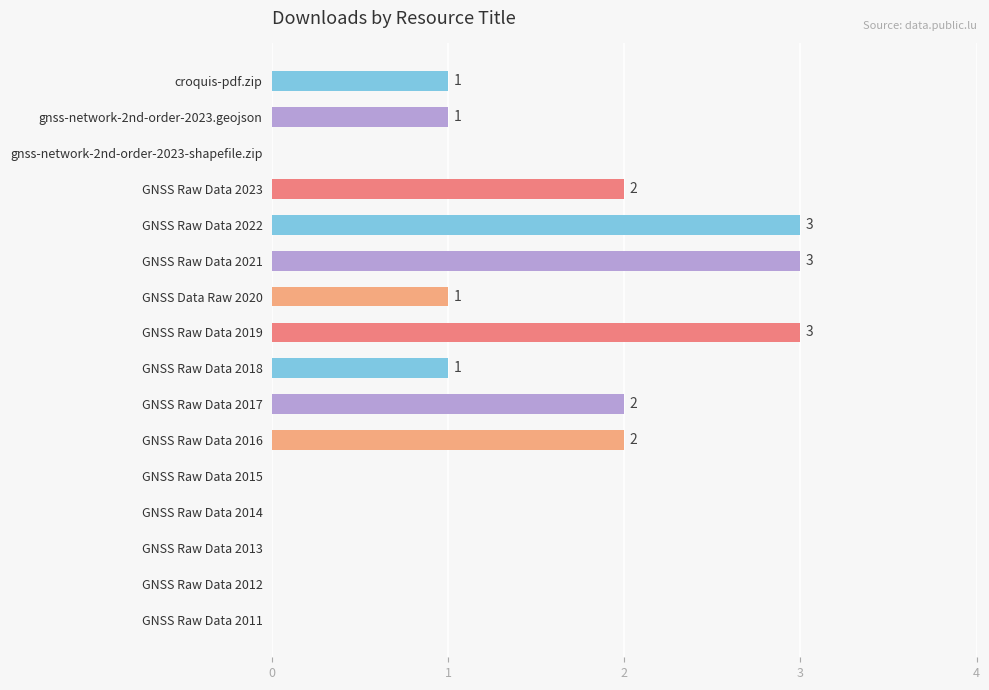

Reading top to bottom, what are all the values shown in this chart?

croquis-pdf.zip=1	gnss-network-2nd-order-2023.geojson=1	gnss-network-2nd-order-2023-shapefile.zip=0	GNSS Raw Data 2023=2	GNSS Raw Data 2022=3	GNSS Raw Data 2021=3	GNSS Data Raw 2020=1	GNSS Raw Data 2019=3	GNSS Raw Data 2018=1	GNSS Raw Data 2017=2	GNSS Raw Data 2016=2	GNSS Raw Data 2015=0	GNSS Raw Data 2014=0	GNSS Raw Data 2013=0	GNSS Raw Data 2012=0	GNSS Raw Data 2011=0